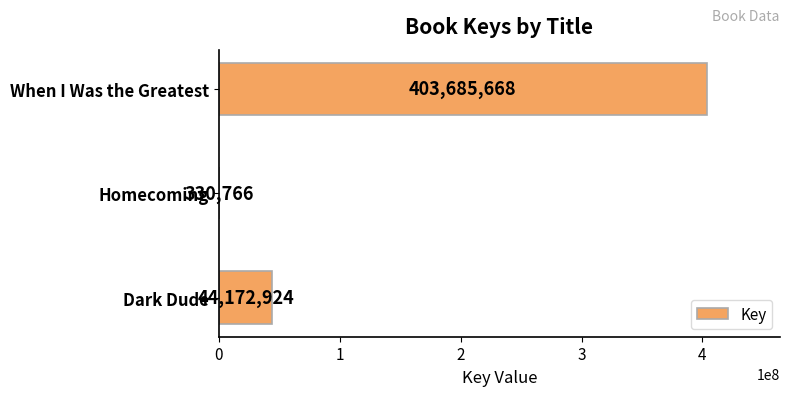

Is it true that the value at Dark Dude is 44172924?

True